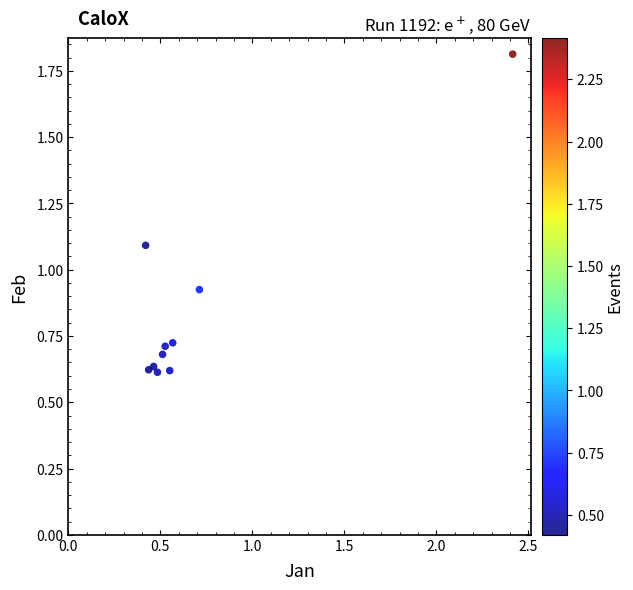

What is the average Y value?

0.8